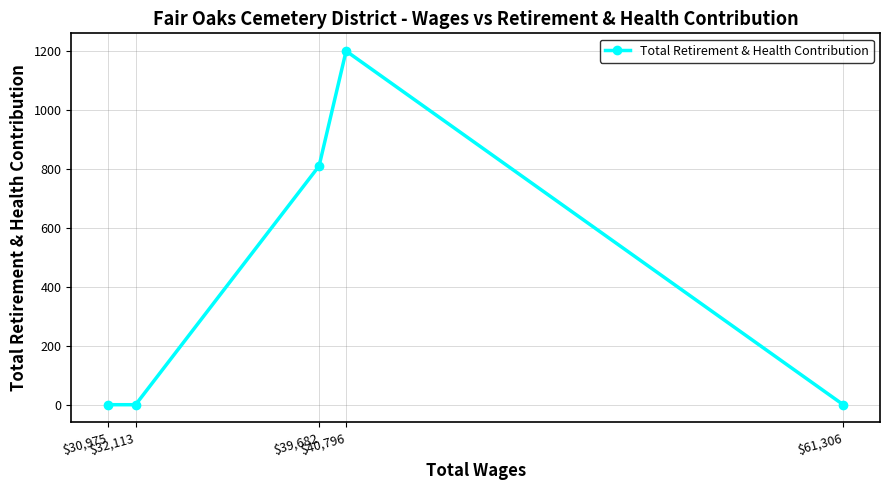

What is the sum of all values?

2010